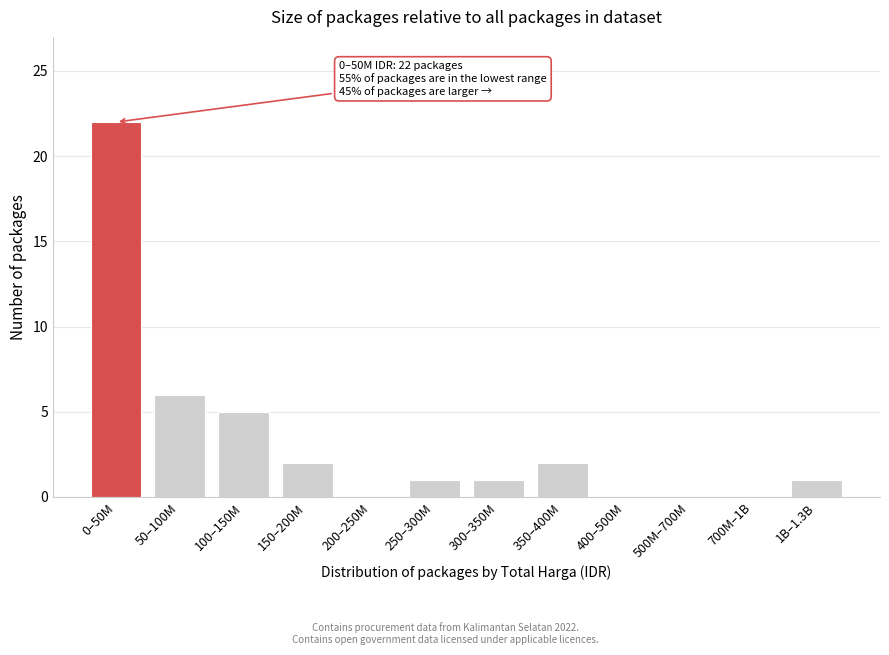

Reading left to right, what are all the values shown in this chart?

0–50M=22	50–100M=6	100–150M=5	150–200M=2	200–250M=0	250–300M=1	300–350M=1	350–400M=2	400–500M=0	500M–700M=0	700M–1B=0	1B–1.3B=1